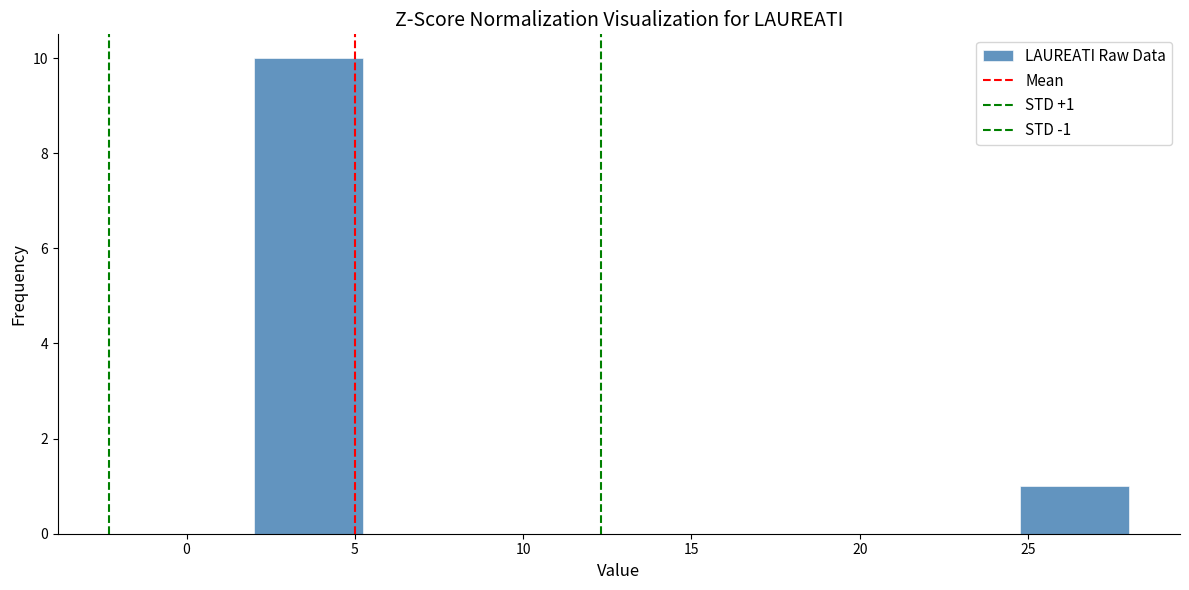

Over which range of the x-axis is the bar tallest?

2.00 to 5.25